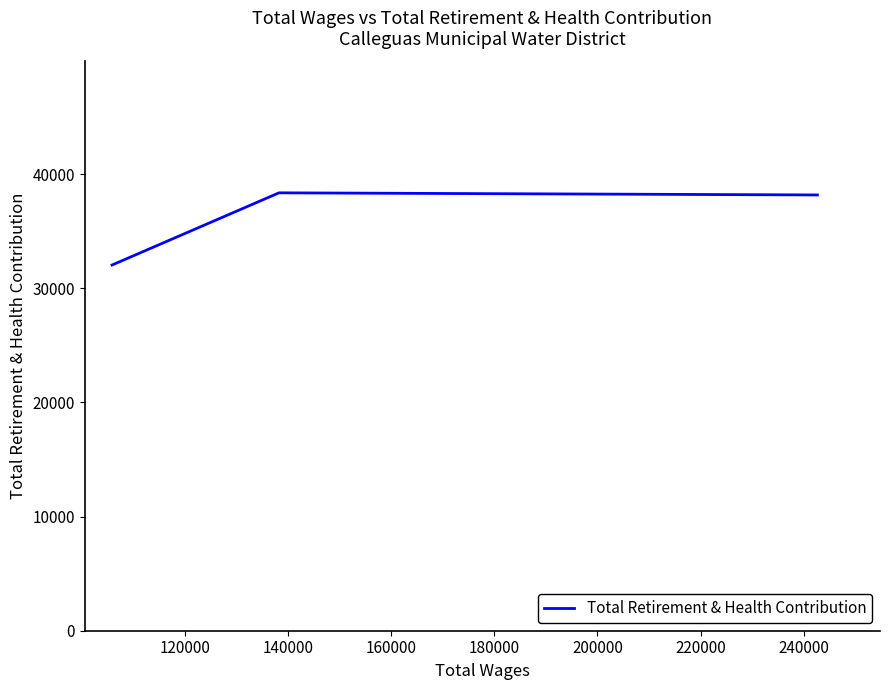

What is the greatest value displayed?

38369